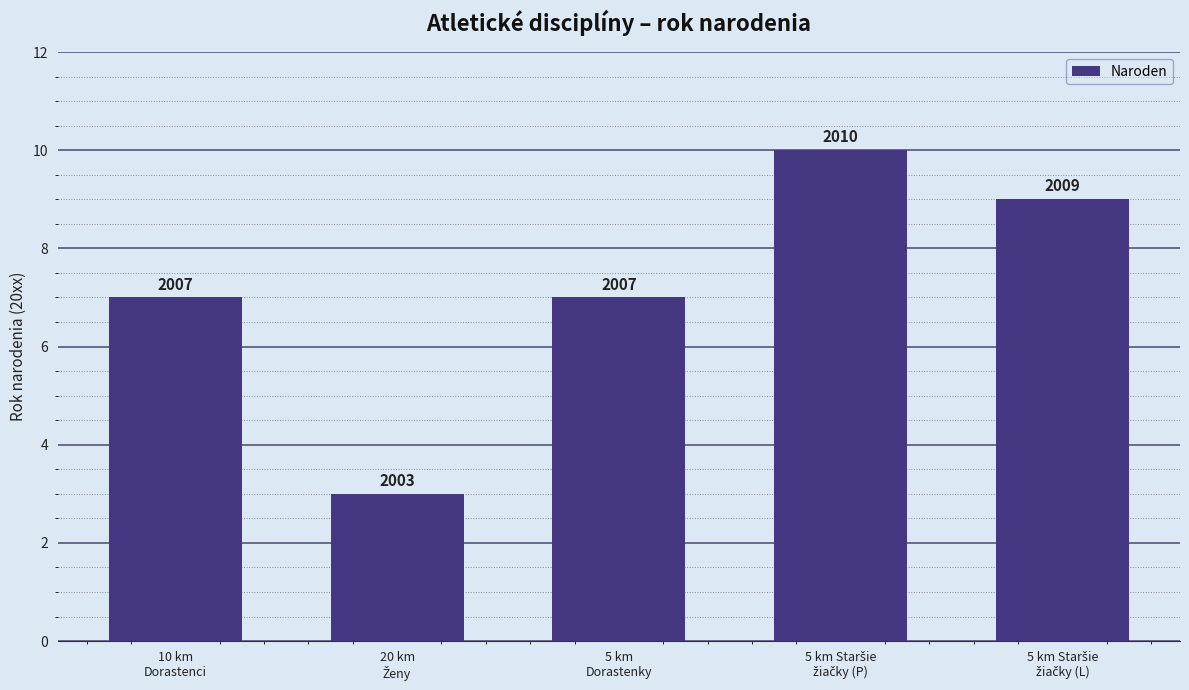

Is it true that the value at 5 km Staršie
žiačky (P) is 10?

True